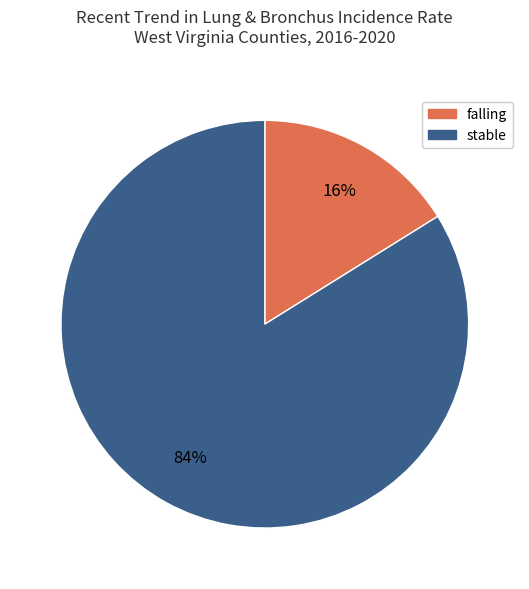

Which has a higher value, falling or stable?

stable